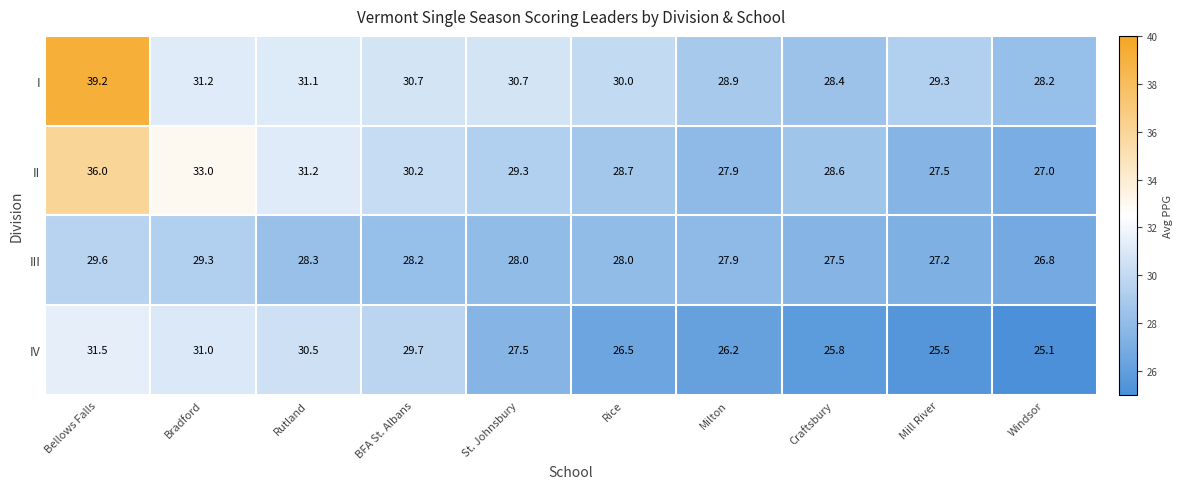

What is the difference between the IV values at Milton and Windsor?

1.1